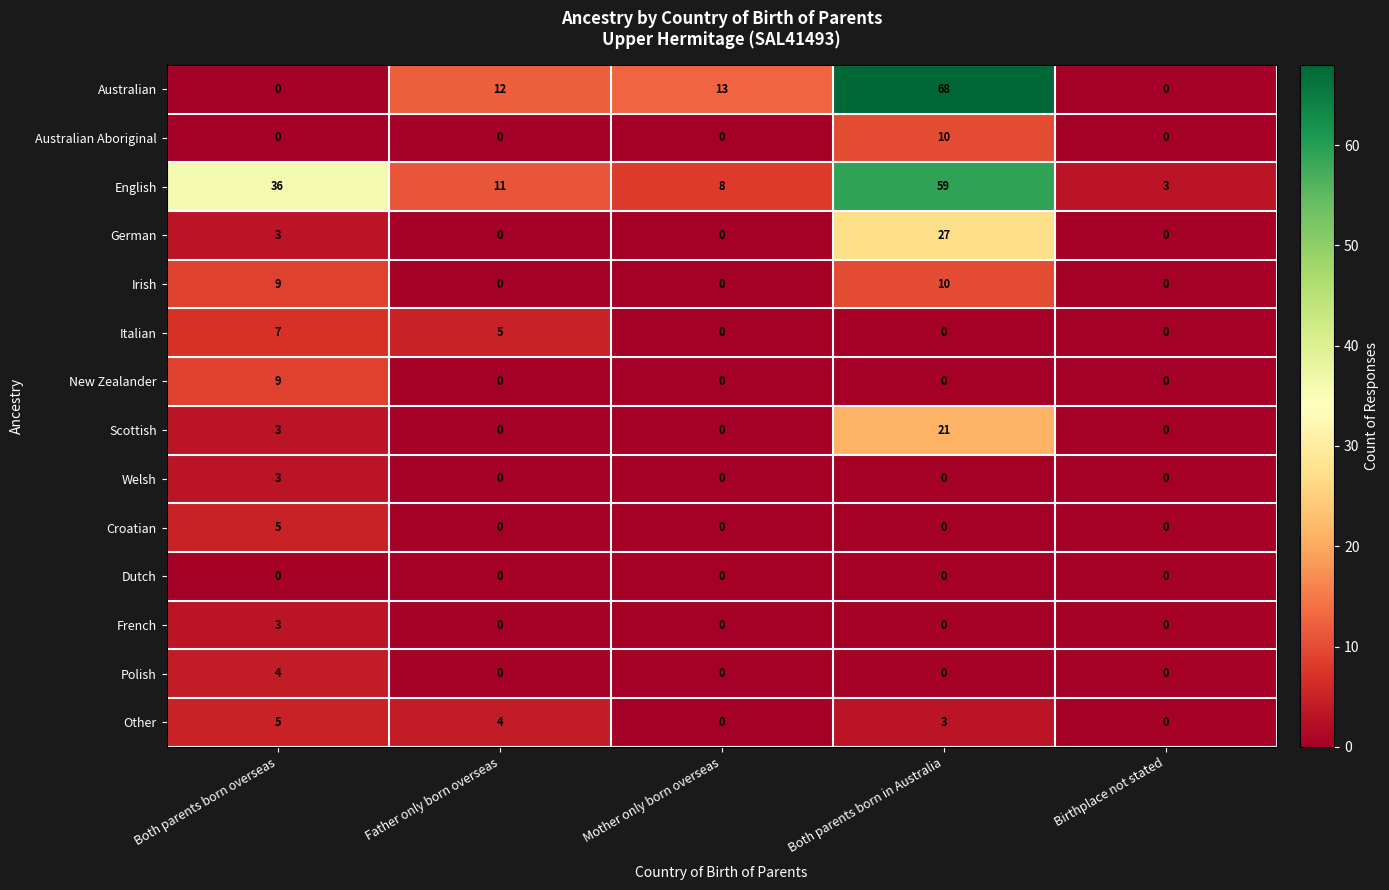

How many data points in German are above 0?

2